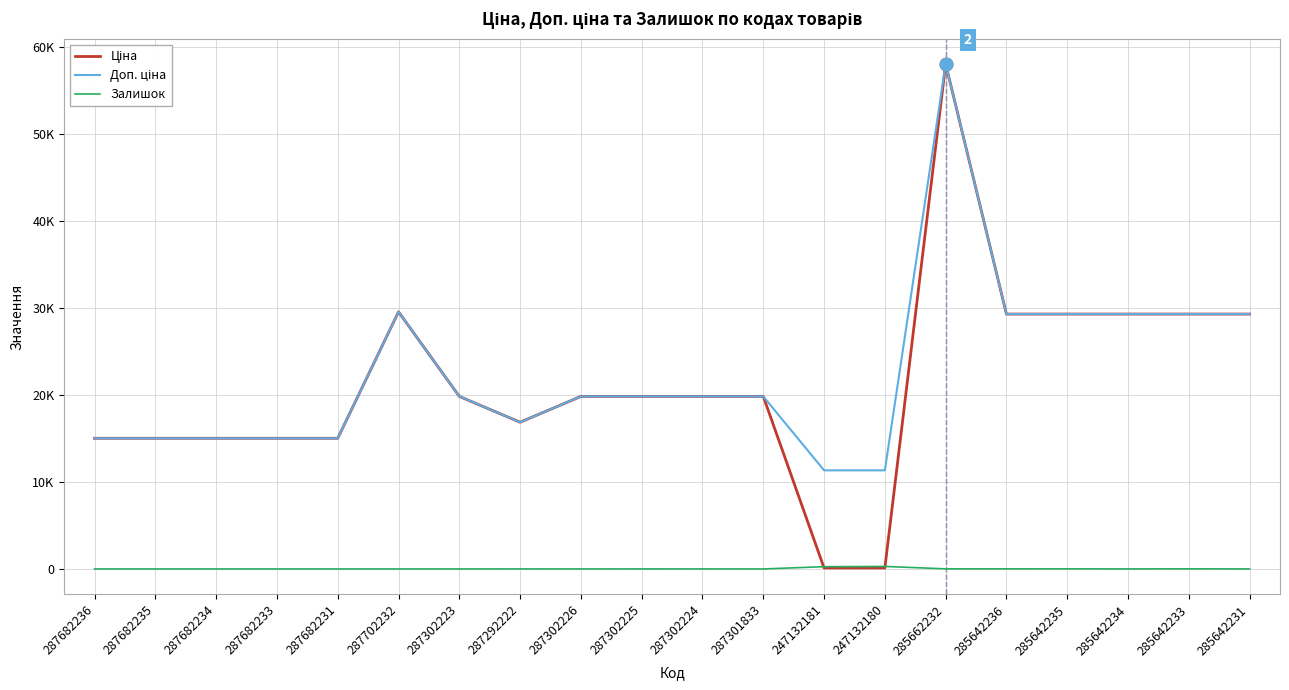

List the labels in order of Доп. ціна value, smallest first.

247132181, 247132180, 287682236, 287682235, 287682234, 287682233, 287682231, 287292222, 287302223, 287302226, 287302225, 287302224, 287301833, 285642236, 285642235, 285642234, 285642233, 285642231, 287702232, 285662232